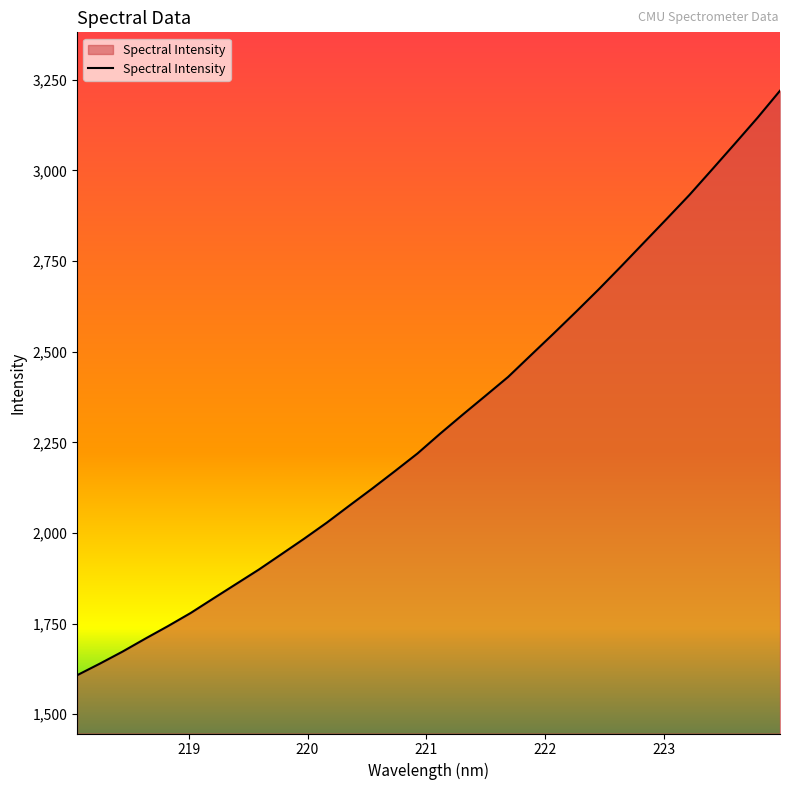

Reading right to left, extract all data points from this chart.

3219.5	3144.4	3072.9	3002.2	2932.1	2866.3	2801.3	2736.1	2672.0	2610.2	2549.6	2490.1	2430.3	2378.3	2326.5	2273.8	2219.2	2170.3	2122.2	2075.6	2028.4	1984.1	1941.4	1898.8	1859.1	1819.4	1779.3	1743.1	1708.5	1672.9	1639.7	1607.8